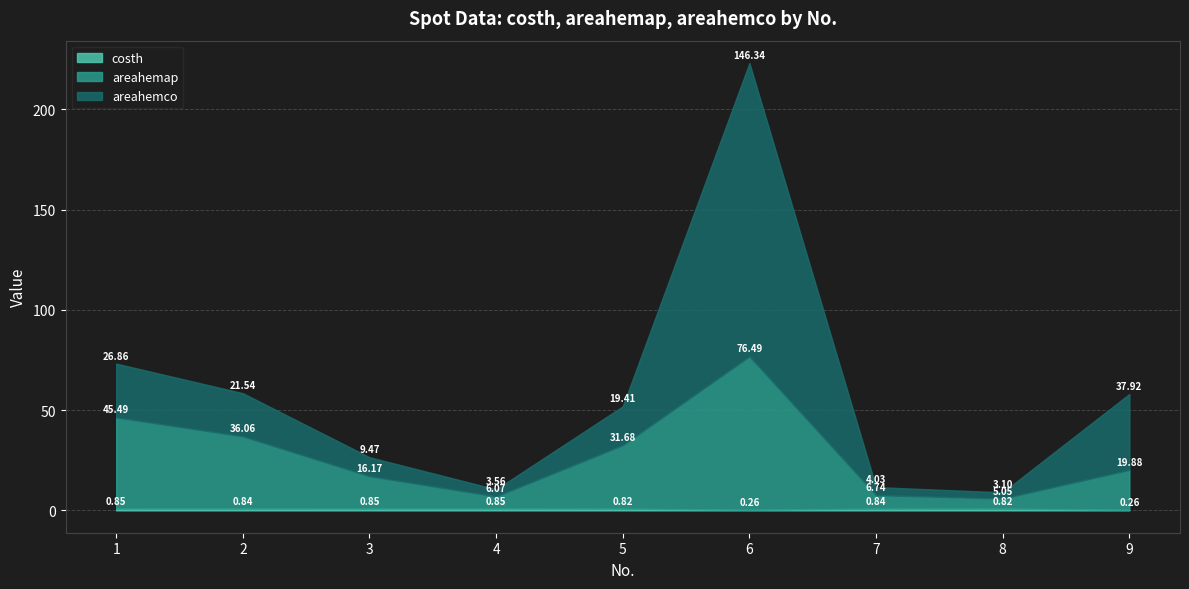

What is the total value across all series at 4?

10.5